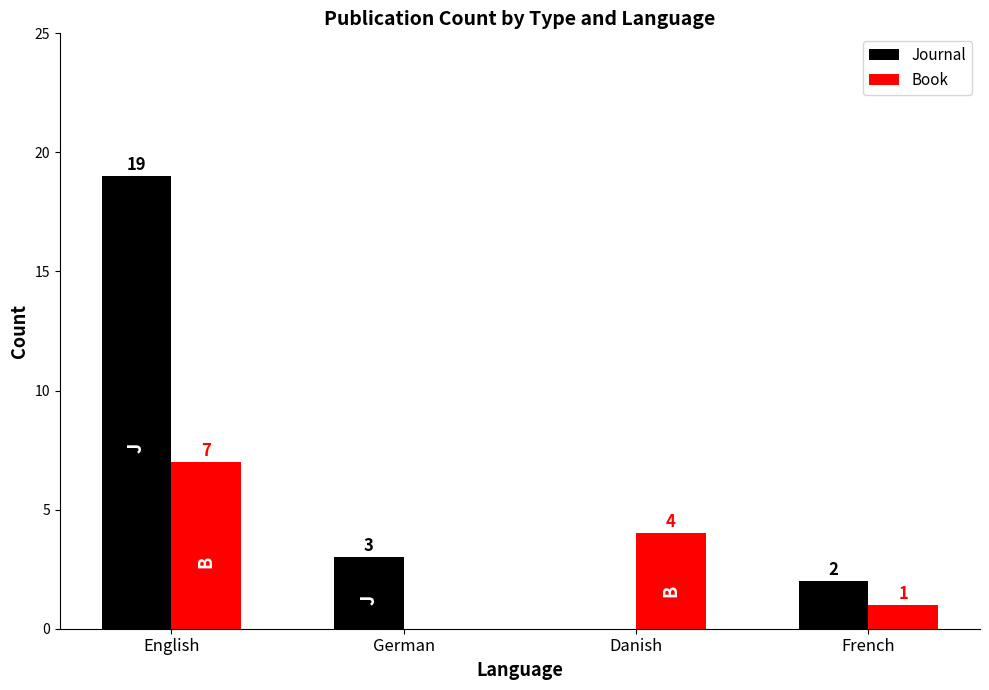

At which label does Book first exceed 4?

English